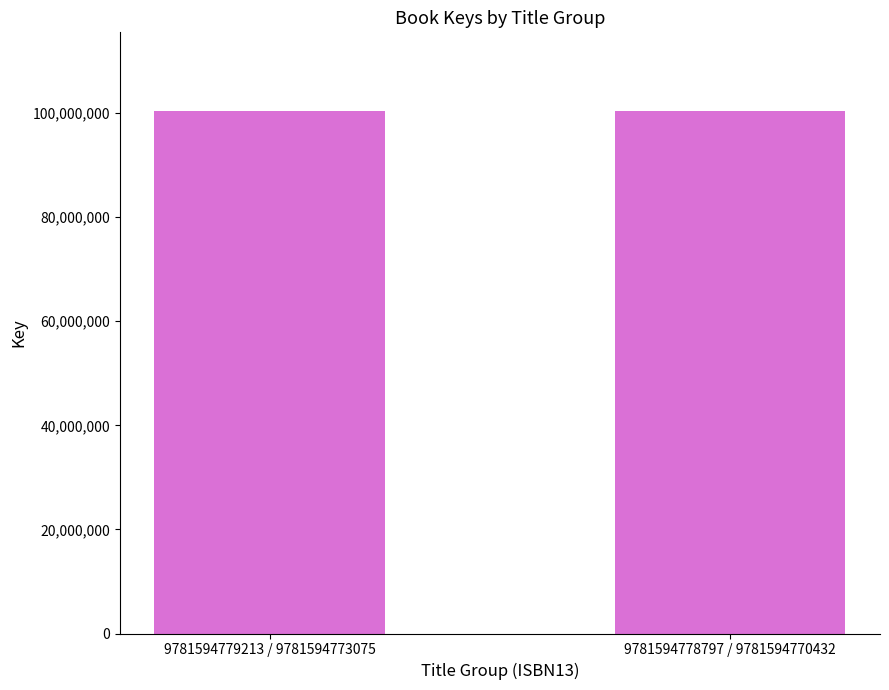

What is the difference between the maximum and minimum values?

1904